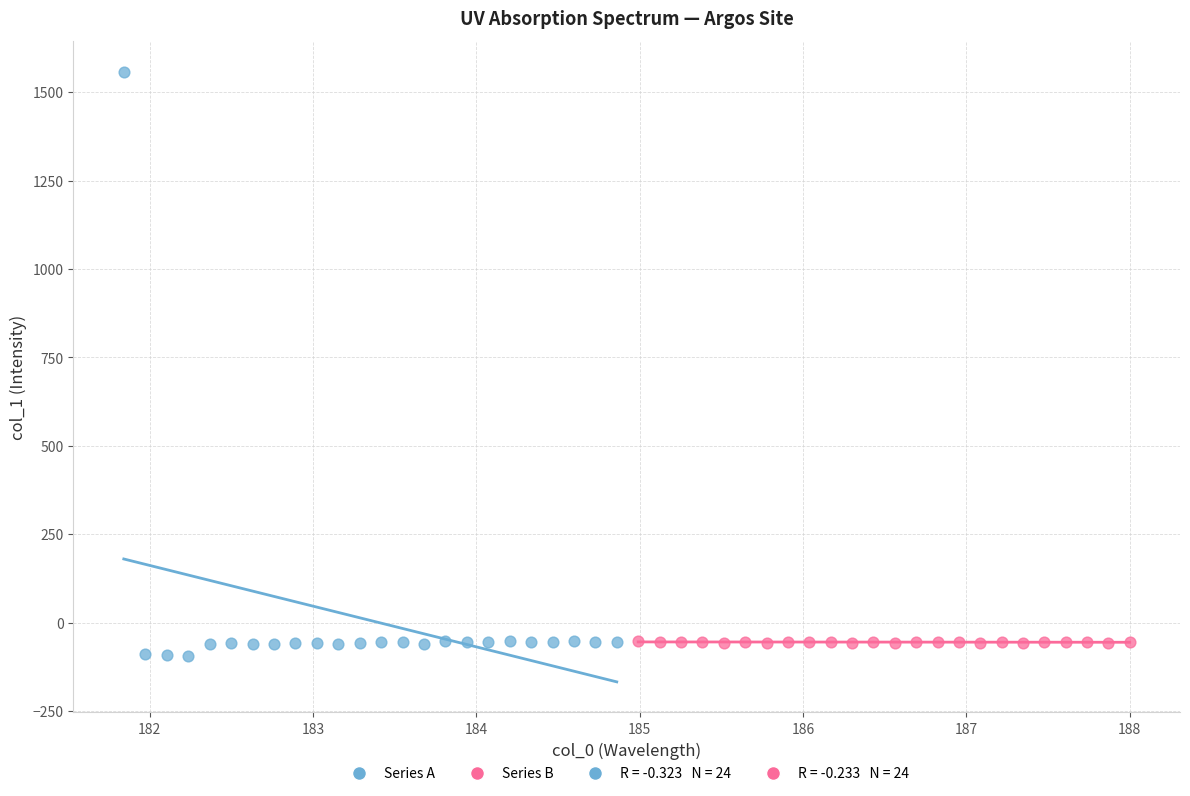

Which series contains the lowest Y value?

Series A